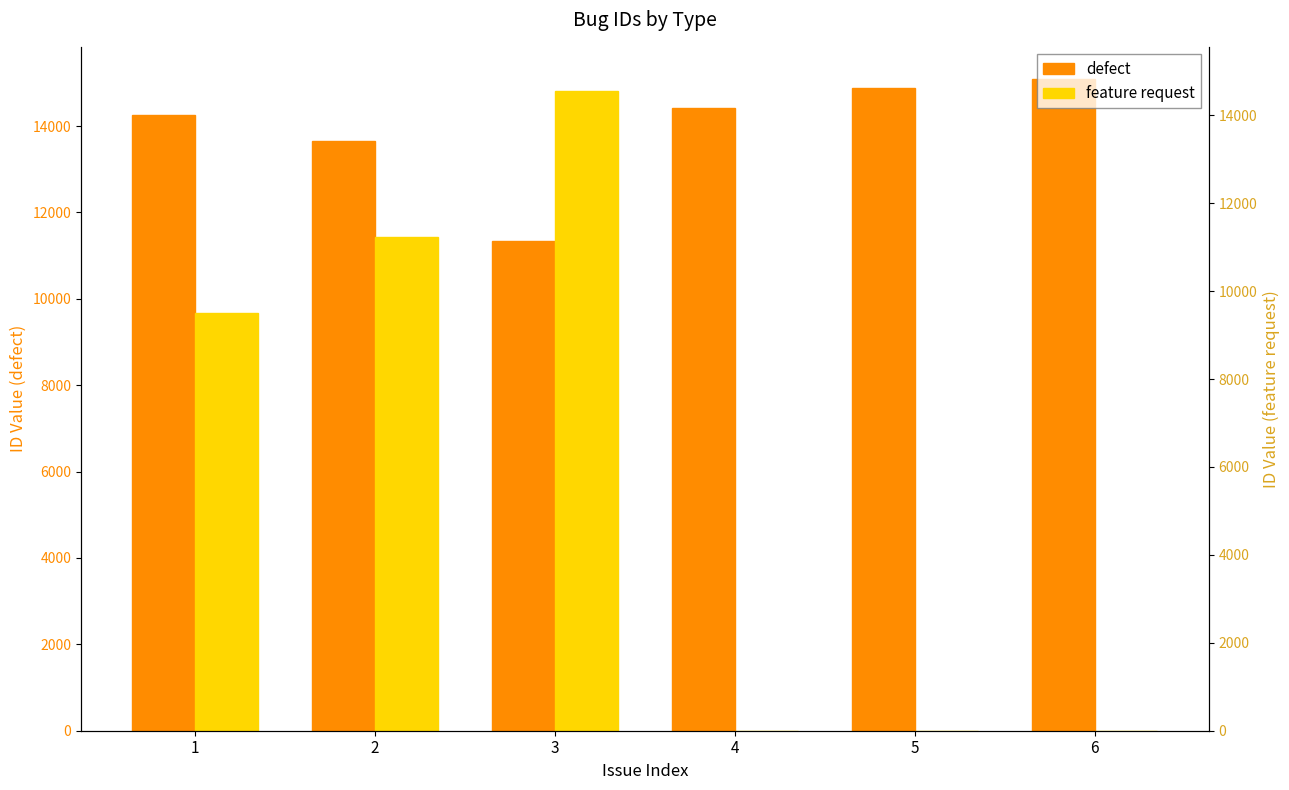

Reading left to right, transcribe all the data shown in this chart.

defect: 14262	13663	11344	14420	14883	15082
feature request: 9664	11439	14816	0	0	0